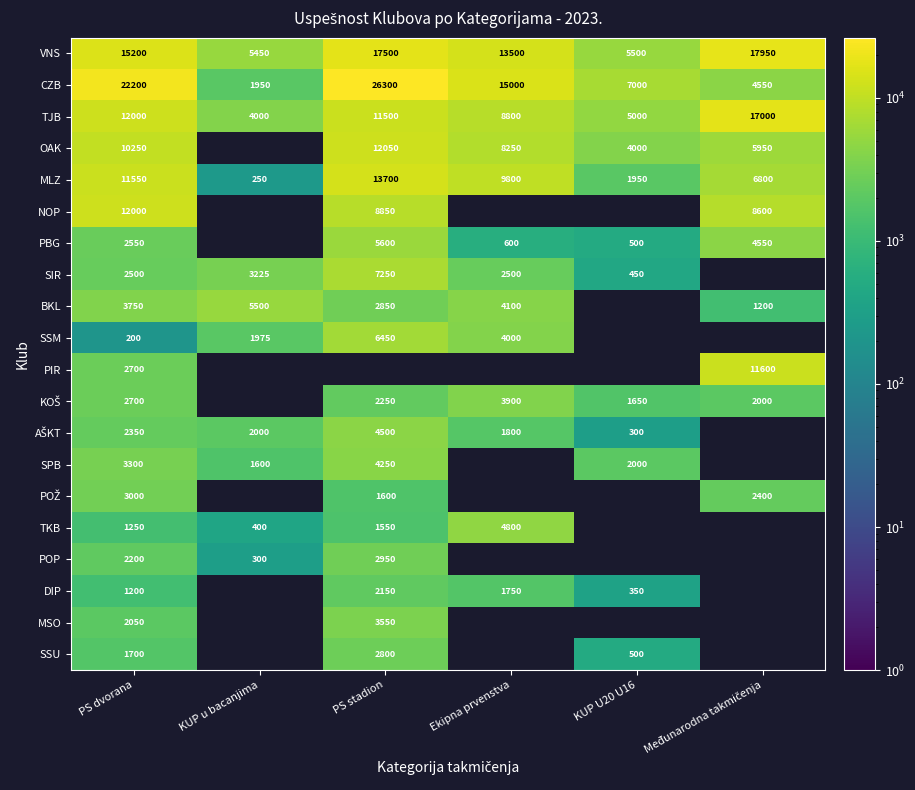

Between Međunarodna takmičenja and Ekipna prvenstva, which is larger?

Međunarodna takmičenja